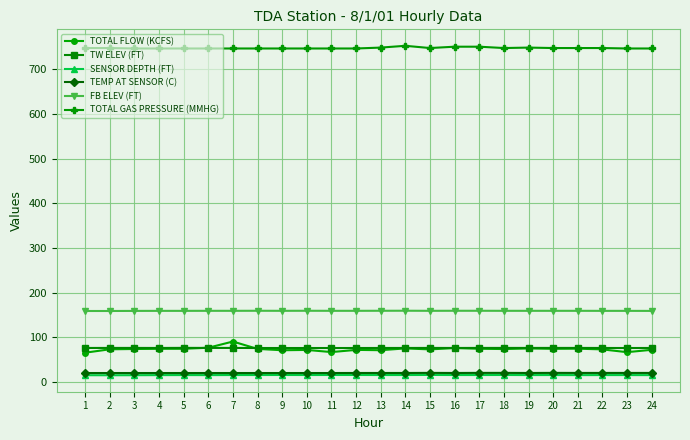

Which series has the widest spread of values?

TOTAL FLOW (KCFS)